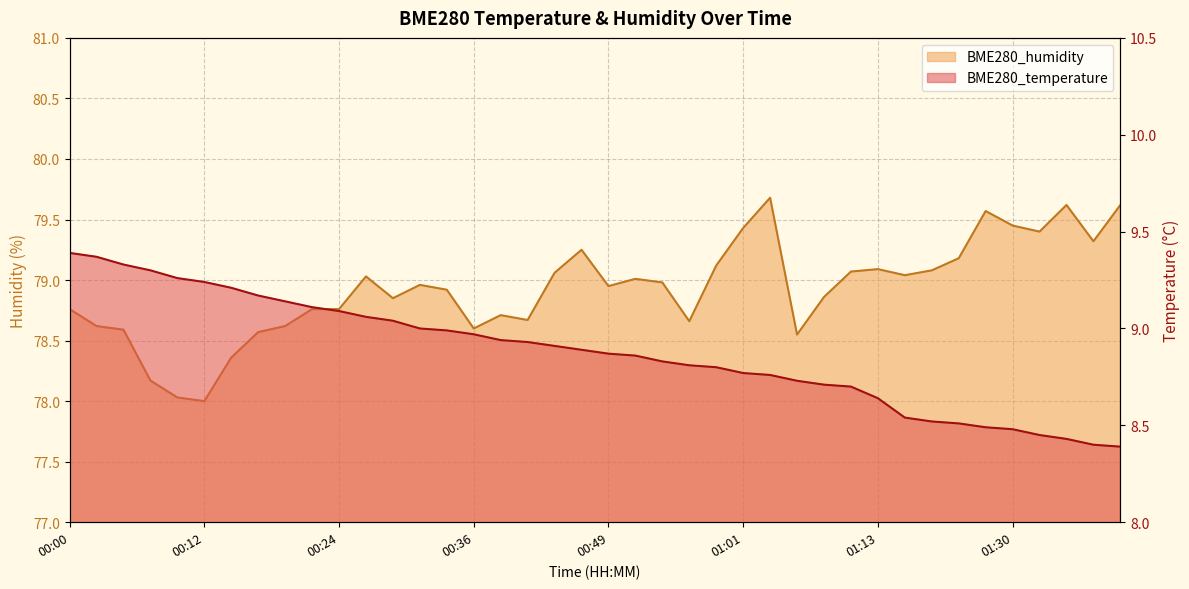

True or false: BME280_temperature has a value of 12.5 at 01:03.

False